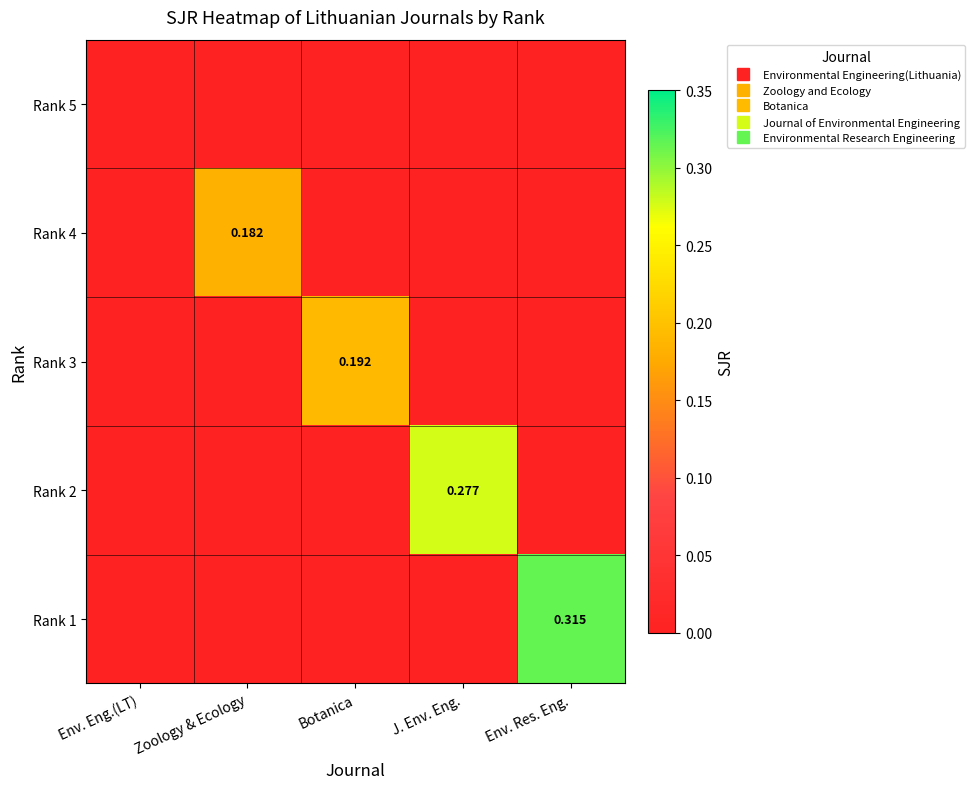

Which category has the lowest value across all series?

Env. Eng.(LT)